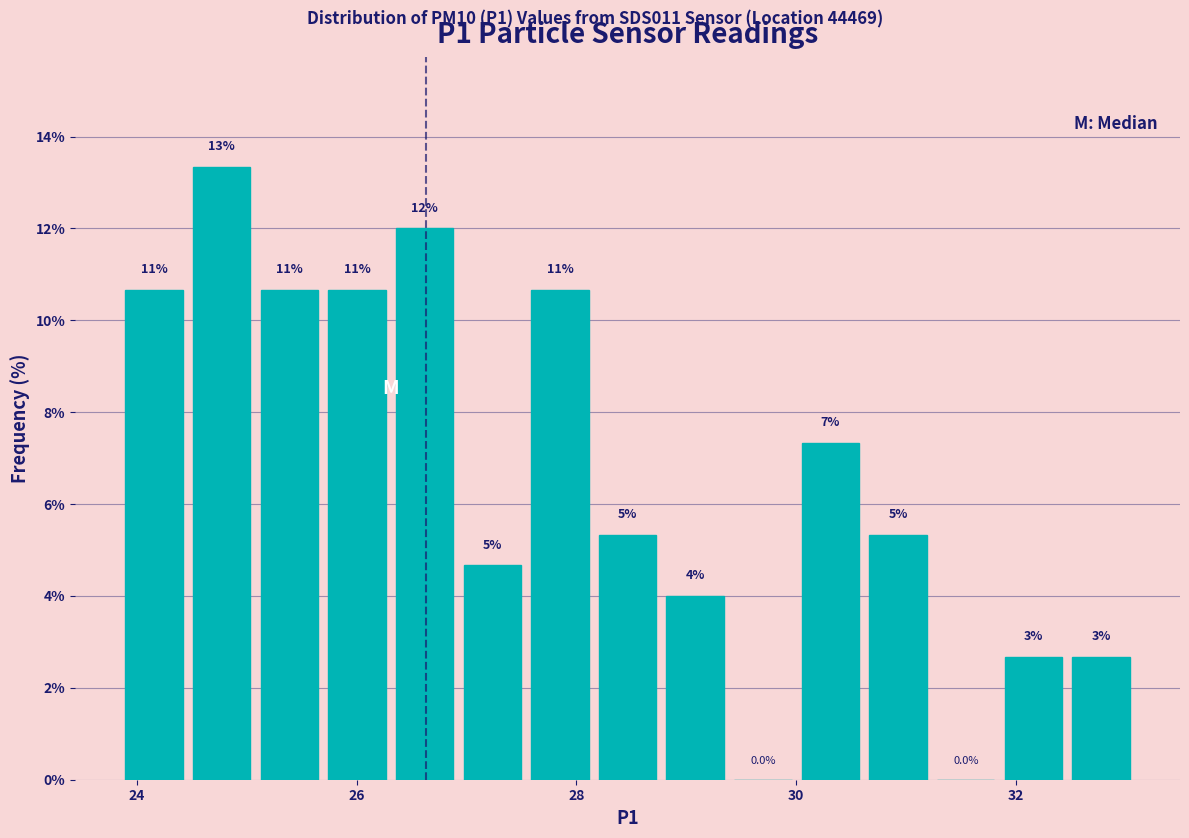

Read against the x-axis, roughly where is the centre of the tallest bar?

24.8